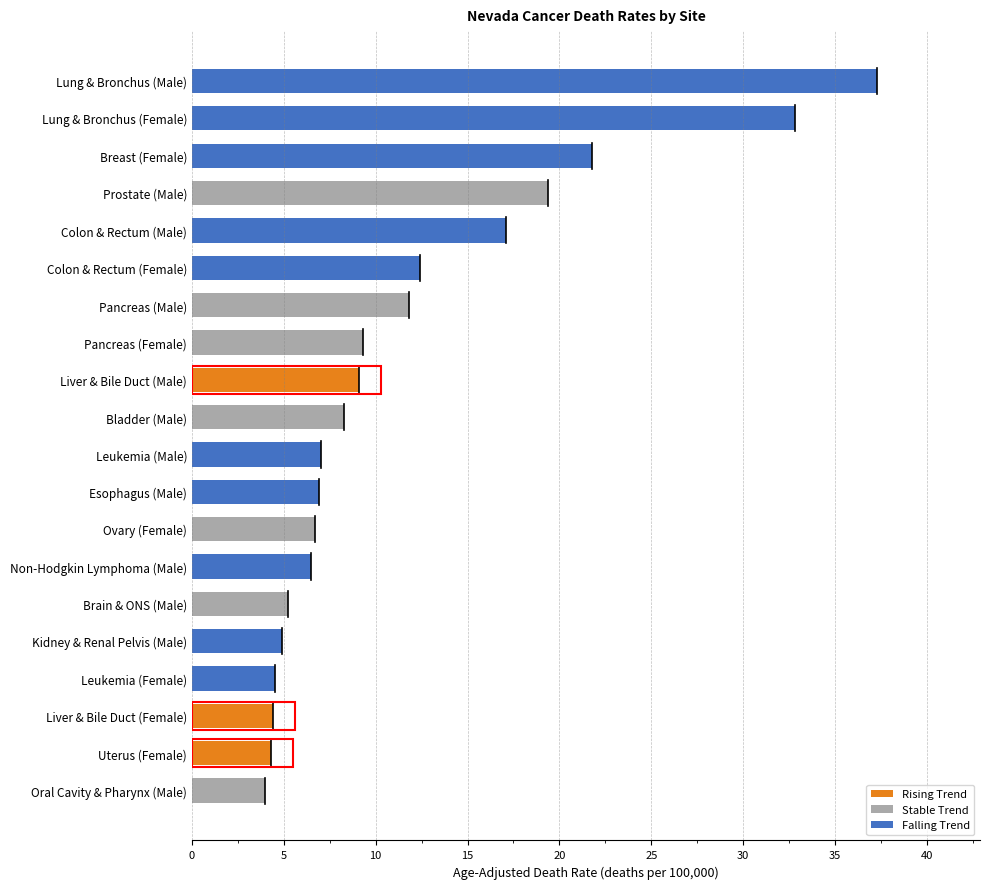

What is the label of the 4th bar from the bottom?

Leukemia (Female)